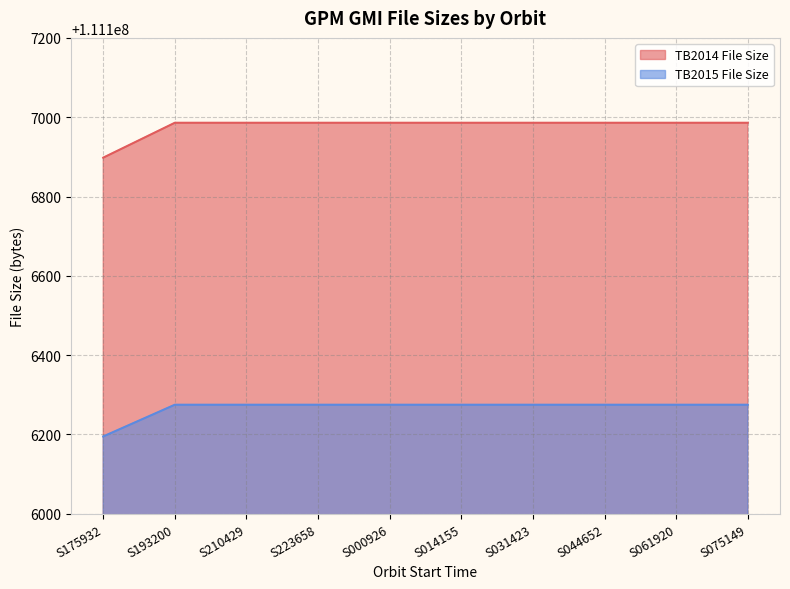

Reading left to right, transcribe all the data shown in this chart.

TB2014 File Size: S175932=111106898	S193200=111106986	S210429=111106986	S223658=111106986	S000926=111106986	S014155=111106986	S031423=111106986	S044652=111106986	S061920=111106986	S075149=111106986
TB2015 File Size: S175932=111106195	S193200=111106275	S210429=111106275	S223658=111106275	S000926=111106275	S014155=111106275	S031423=111106275	S044652=111106275	S061920=111106275	S075149=111106275